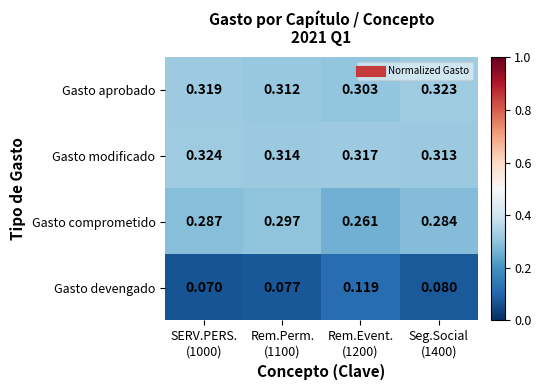

Rank the series by their maximum value, from lowest to highest.

Gasto devengado, Gasto comprometido, Gasto aprobado, Gasto modificado